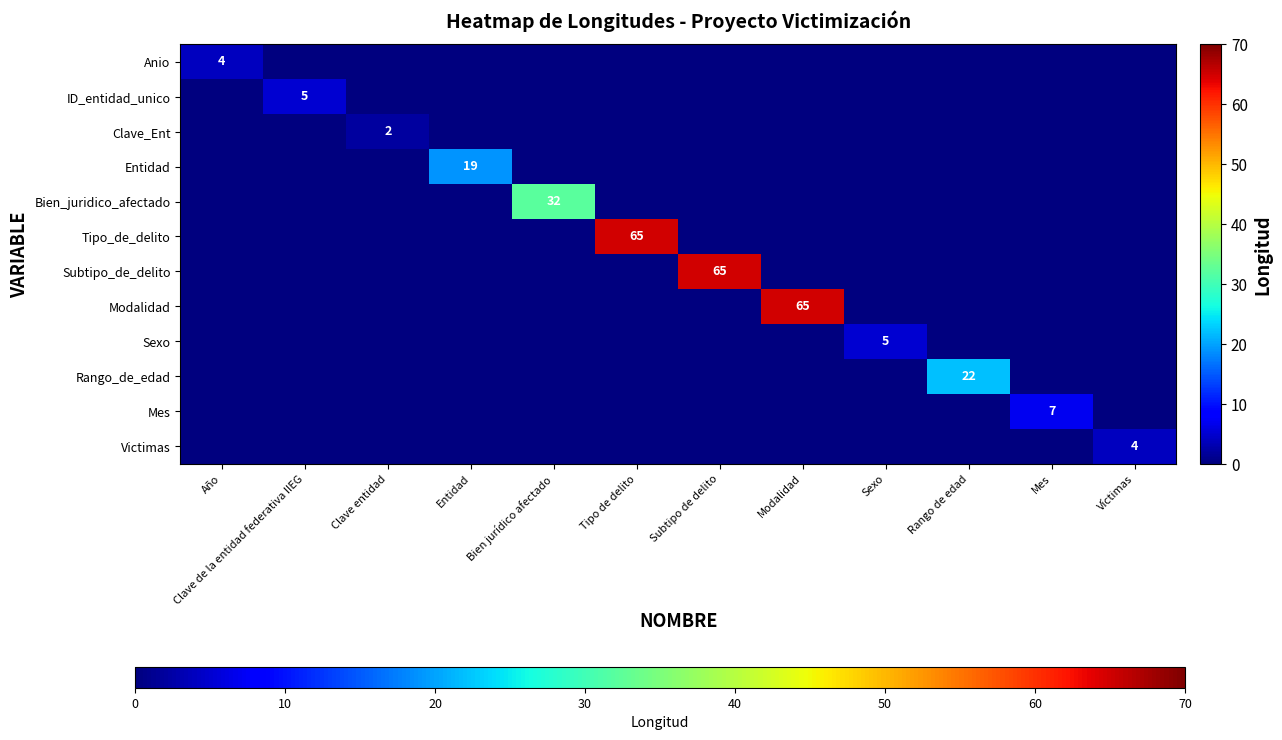

Where is Entidad nearest to the value 9?

Año